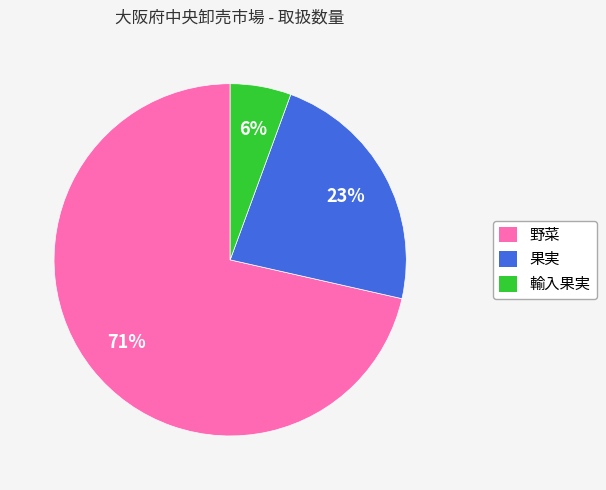

Is there a majority slice in this chart?

Yes